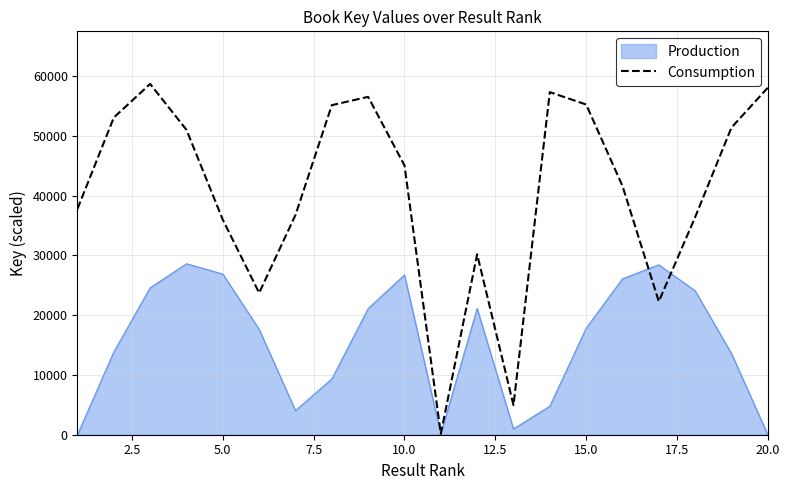

What is the maximum value shown in the chart?

58684.2